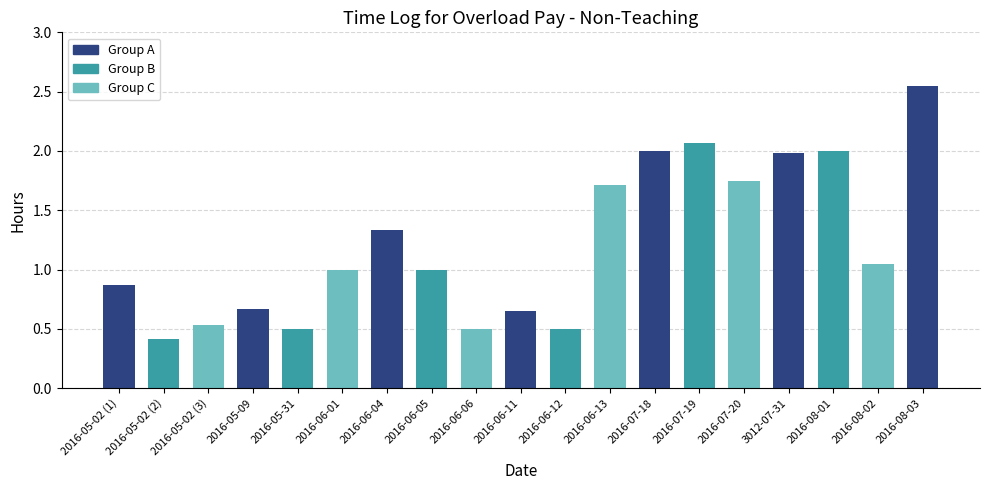

What is the smallest value displayed?

0.4